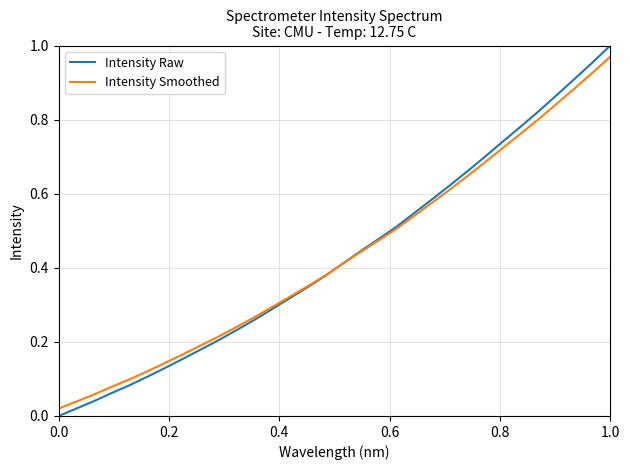

At how many categories does at least one series exceed 0?

32